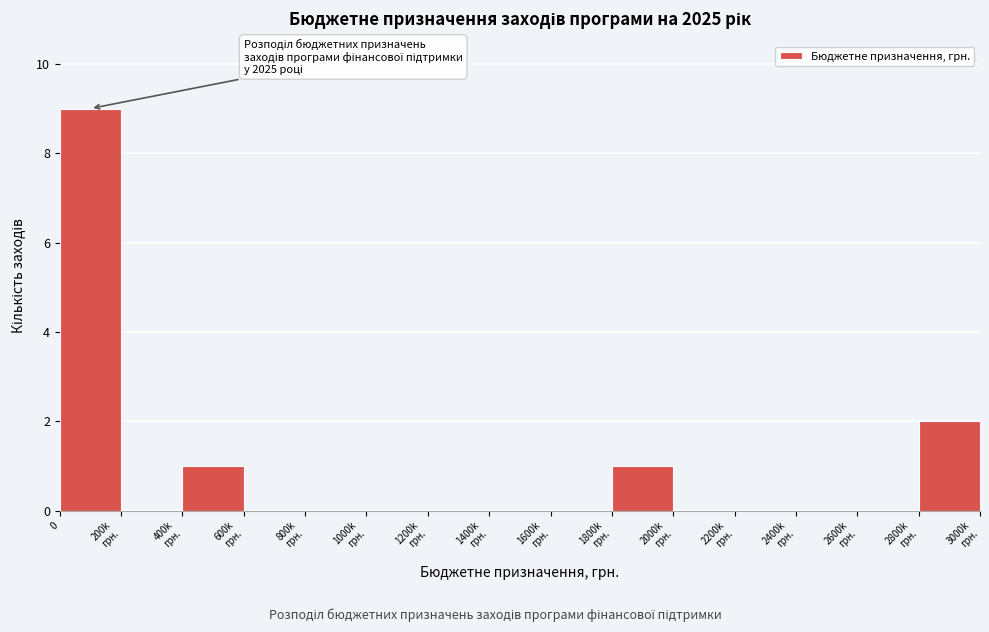

The chart shows a value of 9 at 0. True or false?

True